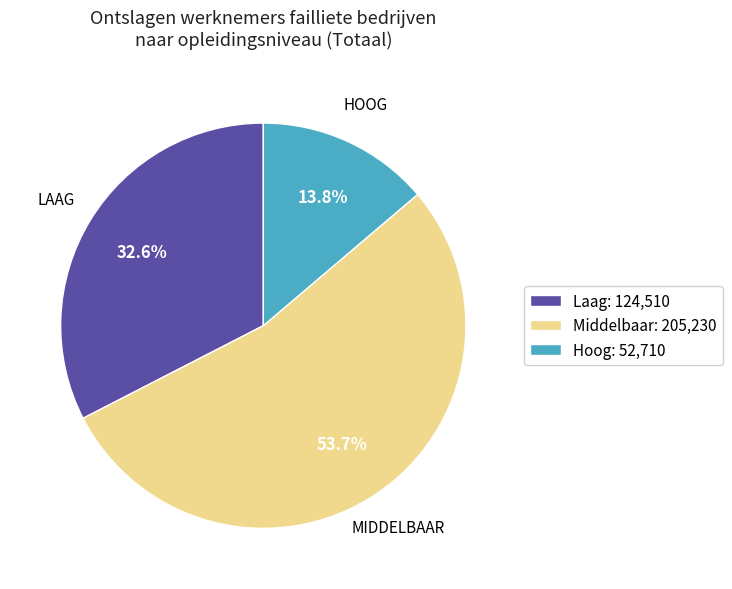

Between Hoog and Middelbaar, which is larger?

Middelbaar